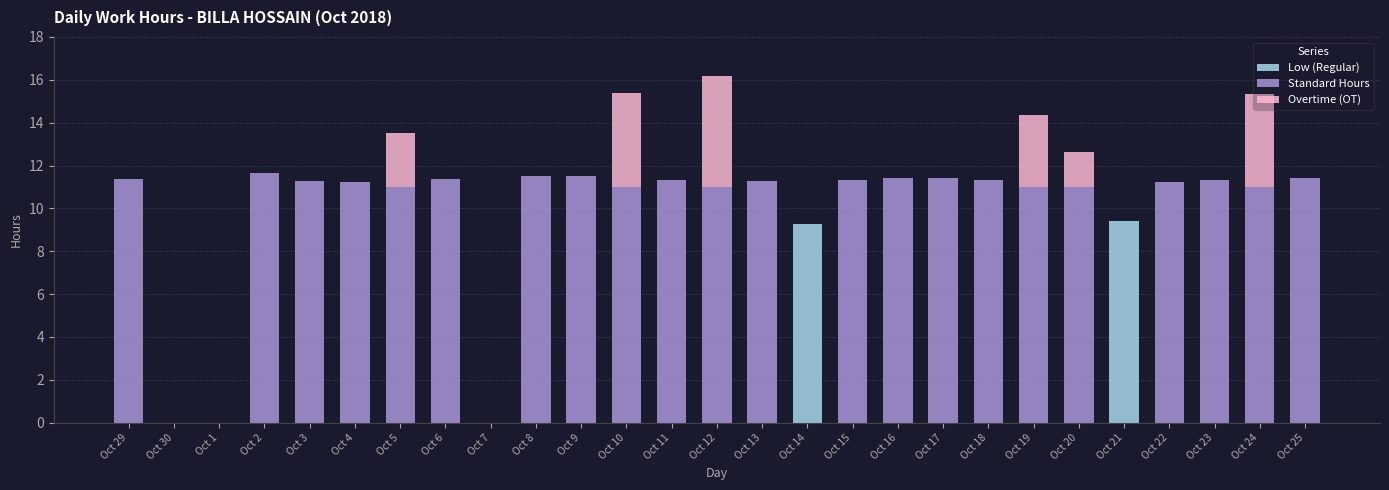

What is the highest value of the Low (Regular) series?

9.4